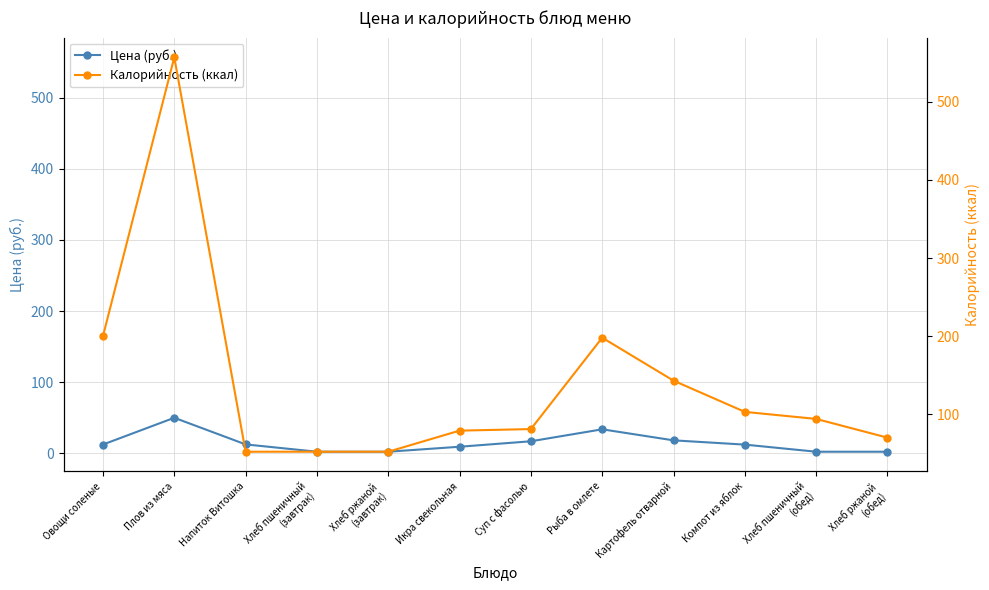

What are all the series names shown in the legend?

Цена (руб.), Калорийность (ккал)